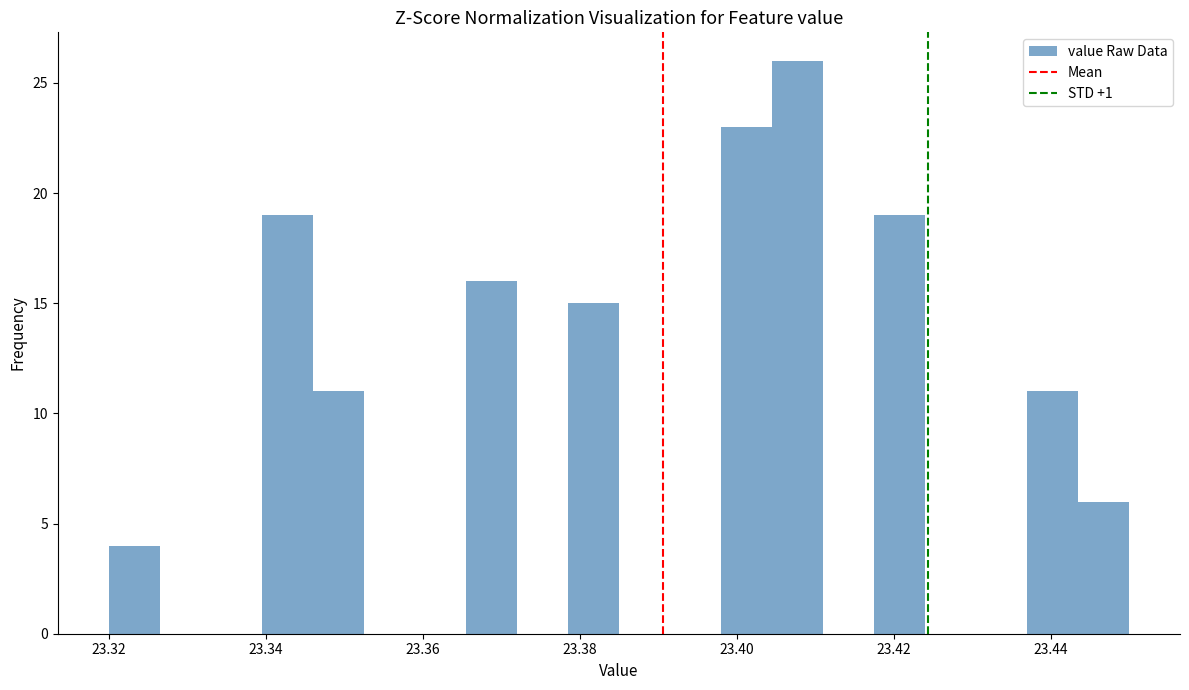

Read against the x-axis, roughly where is the centre of the tallest bar?

23.408